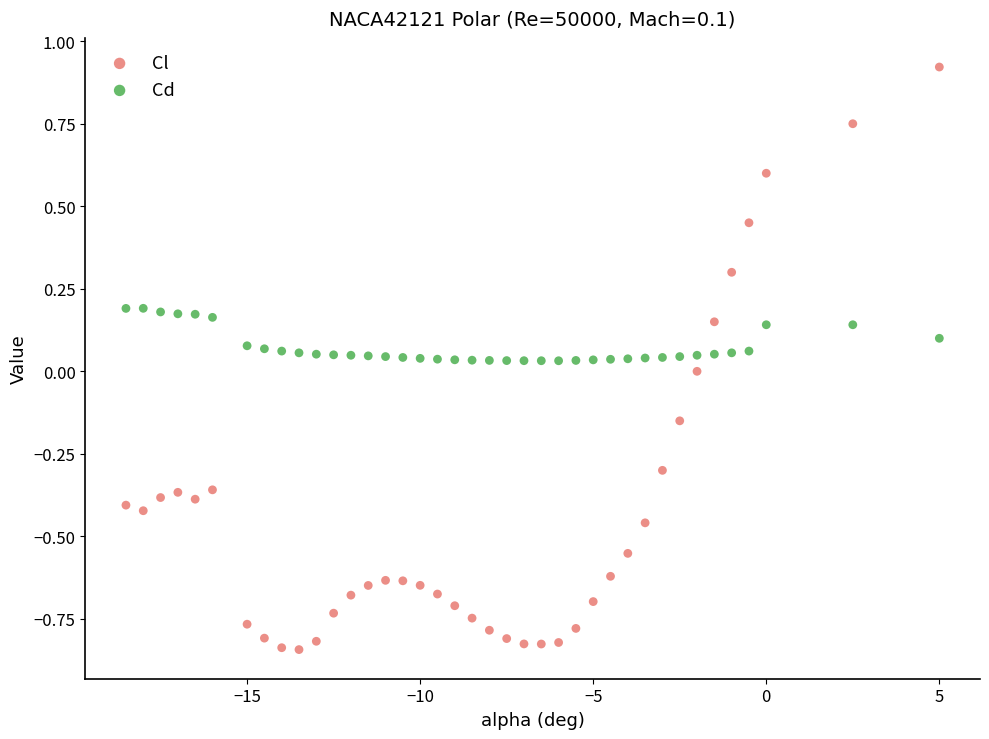

What are all the series names shown in the legend?

Cl, Cd